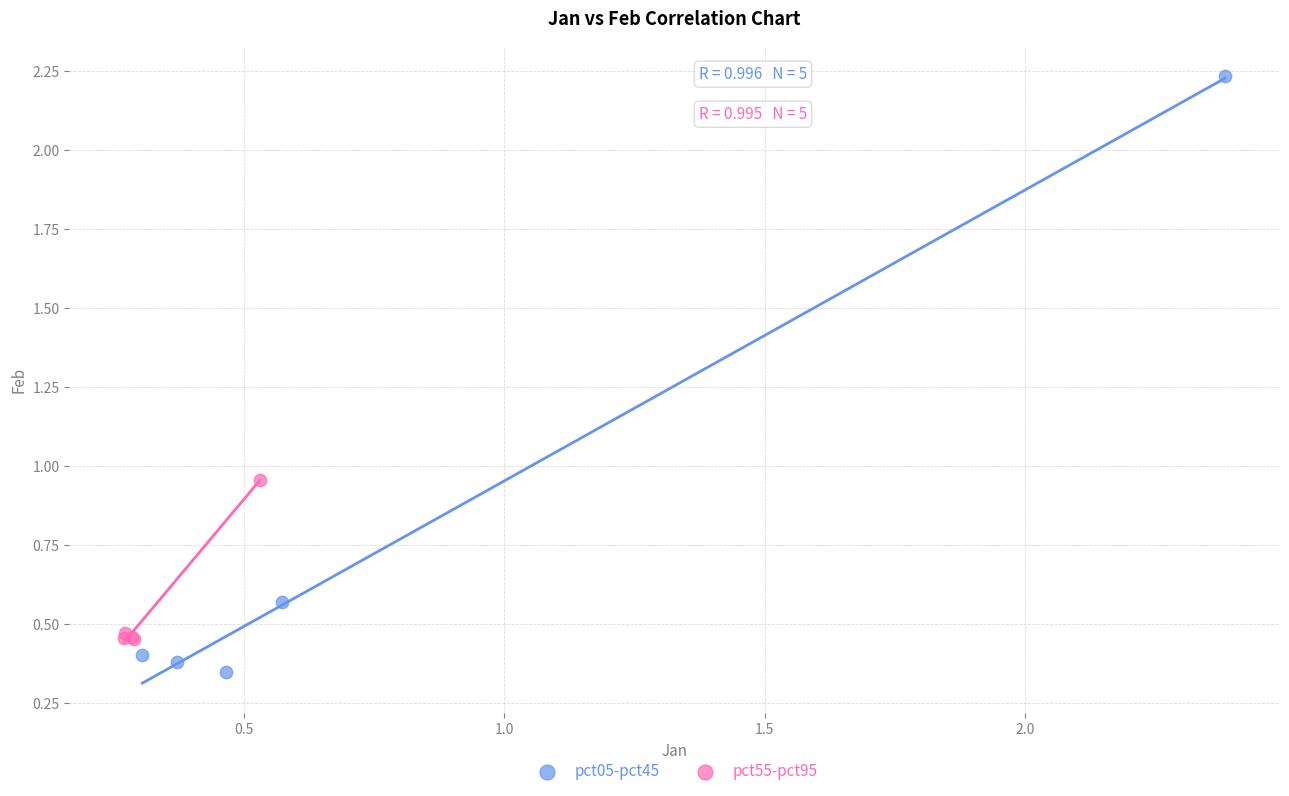

Which series has the widest spread of Y values?

pct05-pct45